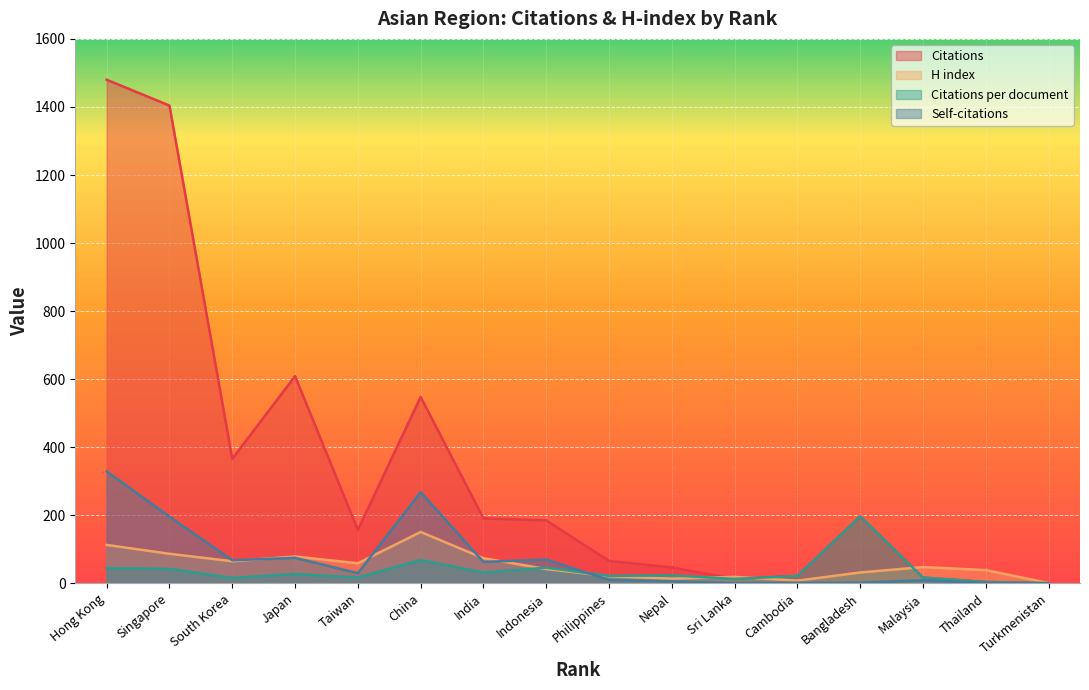

How many values in the H index series exceed 48?

7